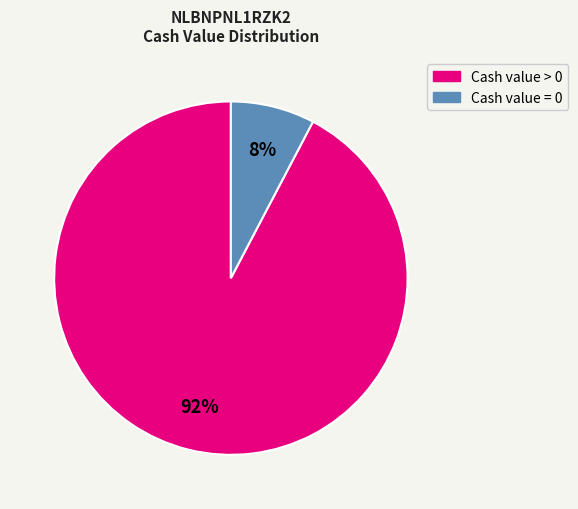

Does any single category account for the majority?

Yes